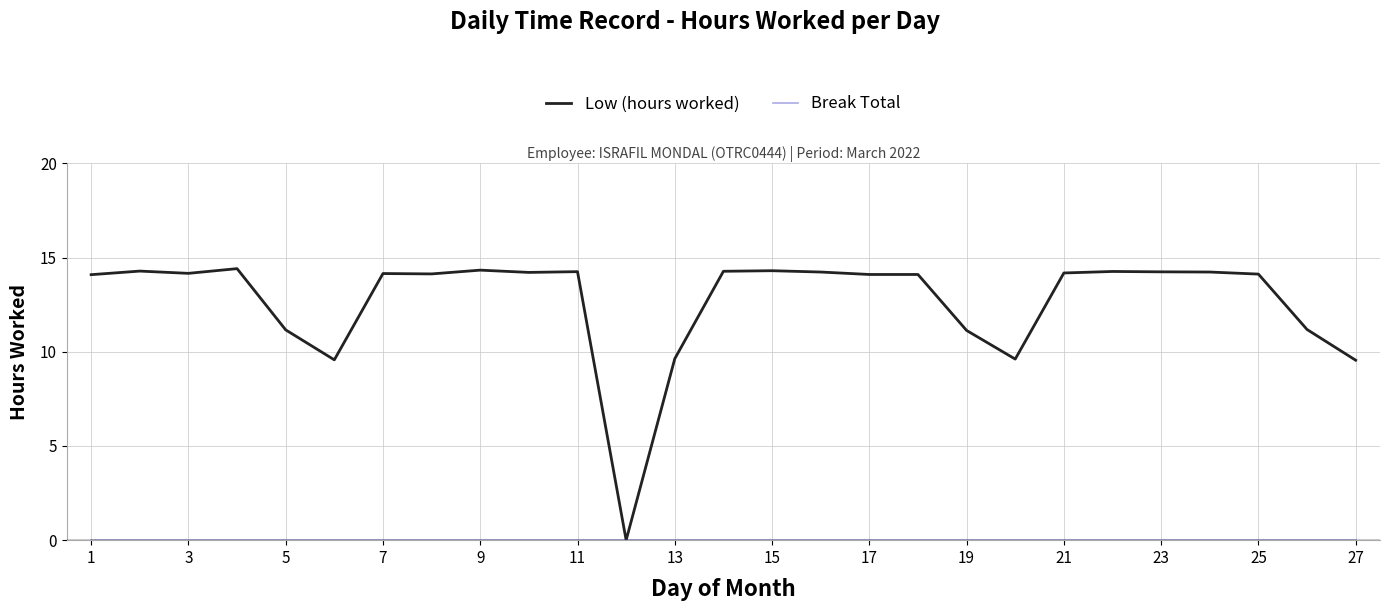

What is the difference between the maximum and minimum values in the Low (hours worked) series?

14.4